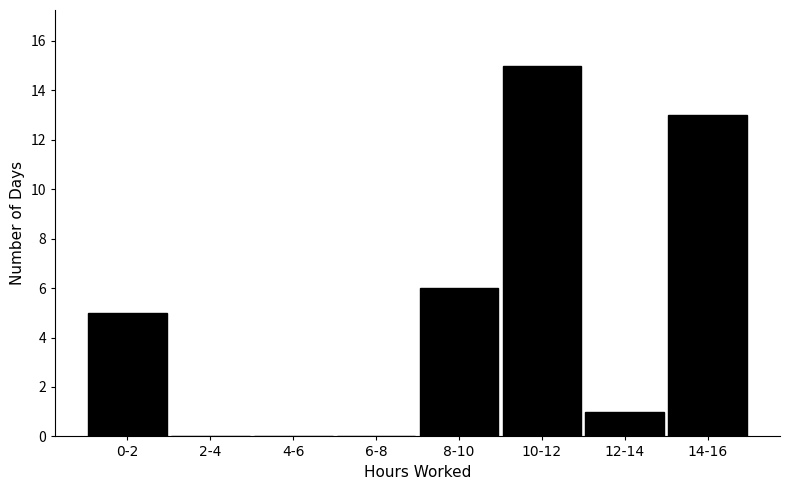

Reading right to left, what are all the values shown in this chart?

14-16=13	12-14=1	10-12=15	8-10=6	6-8=0	4-6=0	2-4=0	0-2=5